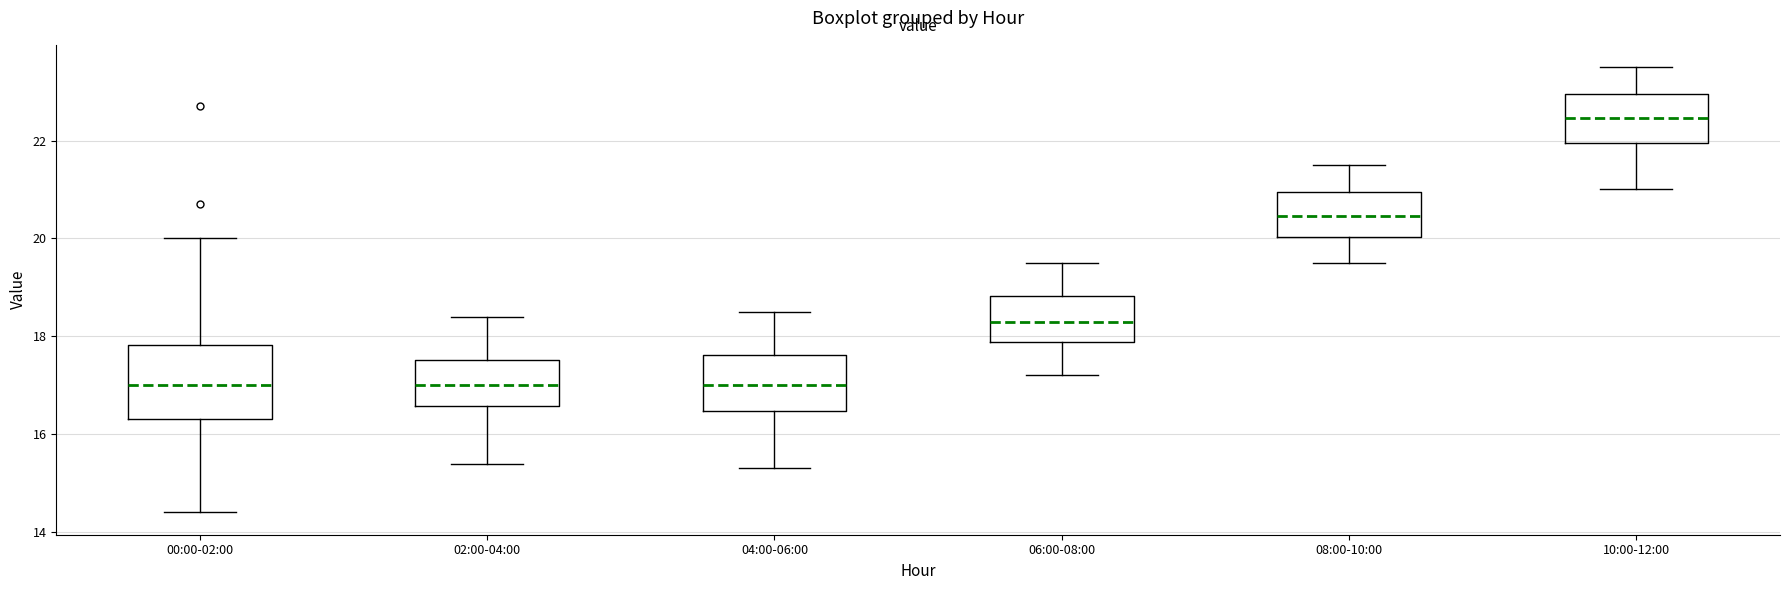

Where is the upper edge of the box for 06:00-08:00 on the y-axis? The values are not printed on the chart, so give them approximately, as read against the axis.

18.8